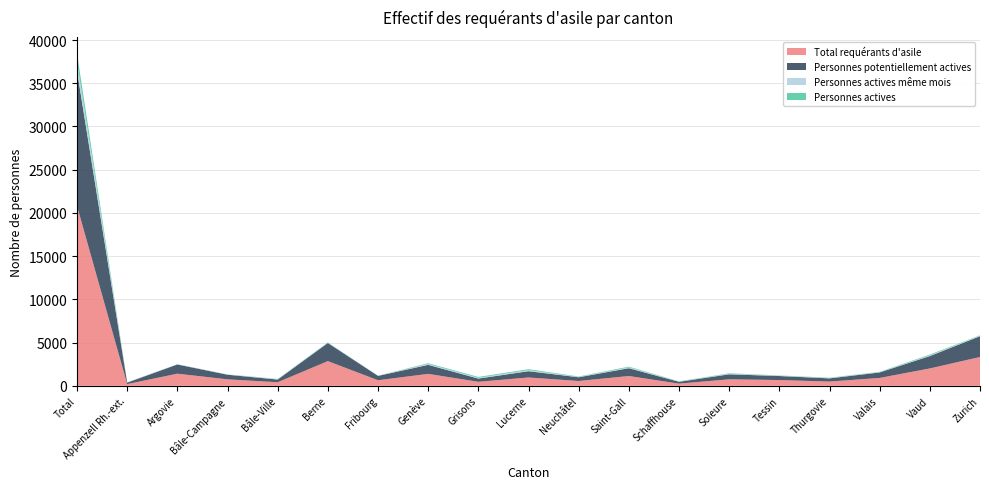

Reading left to right, extract all data points from this chart.

Total requérants d'asile: 20808	199	1407	751	418	2859	648	1385	468	966	561	1137	257	756	671	496	914	2014	3338
Personnes potentiellement actives: 15599	174	1064	535	311	2095	504	1044	375	731	432	904	212	579	467	369	636	1431	2404
Personnes actives même mois: 1016	16	18	27	35	23	16	99	82	121	39	90	30	52	35	46	30	85	62
Personnes actives: 1010	23	14	18	38	37	9	89	107	109	48	89	26	62	32	35	41	89	43